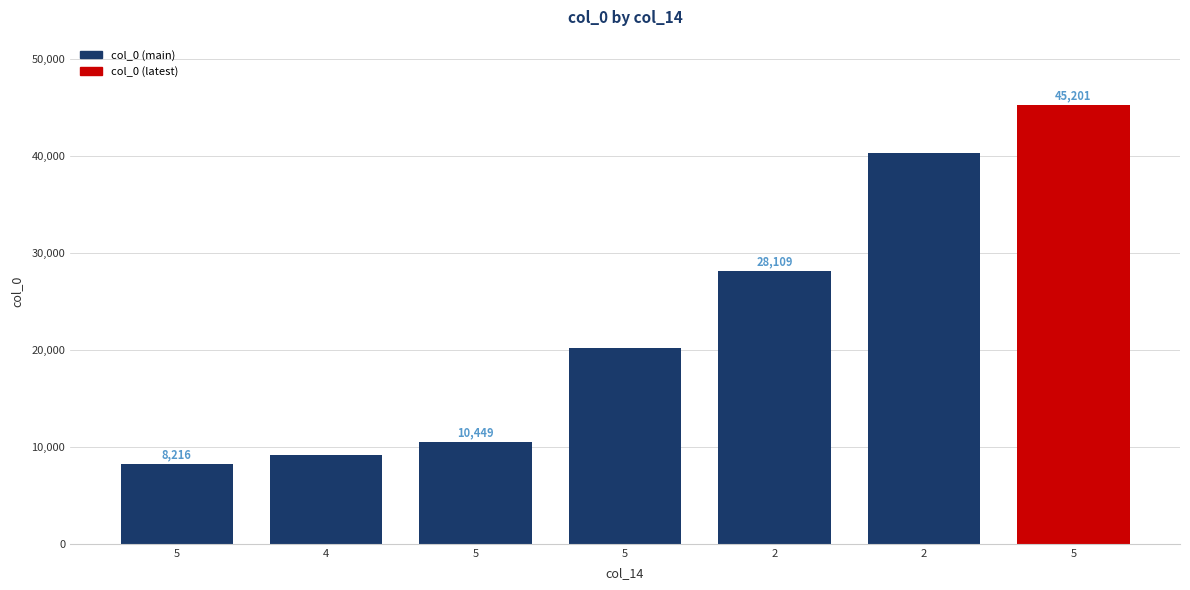

Is it true that the value at 5 is 8216?

True